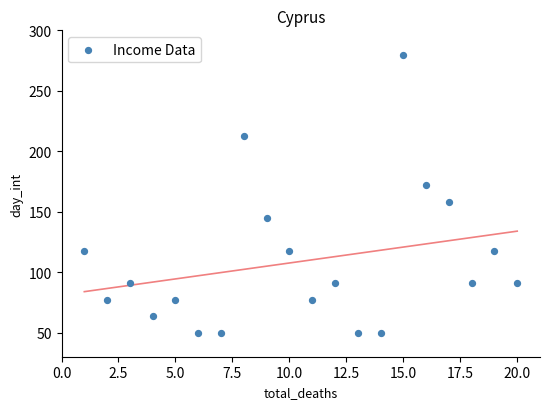

What is the range of X values (max minus min)?

19.0